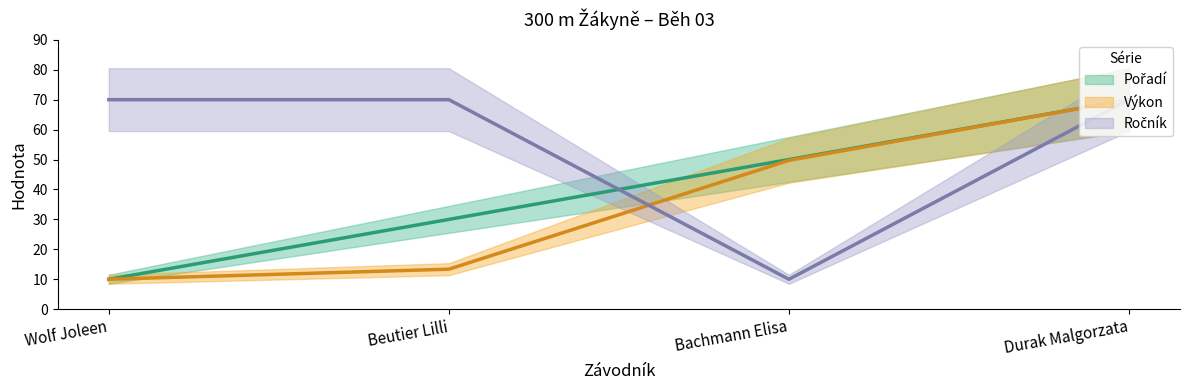

Does the chart have visible grid lines?

No